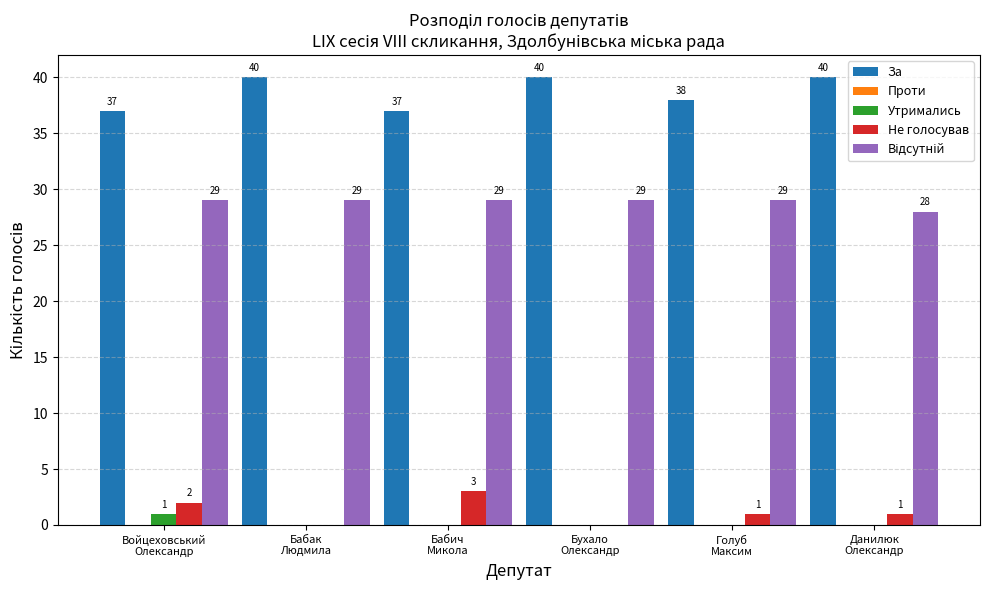

How many Не голосував values are between 0 and 2?

5